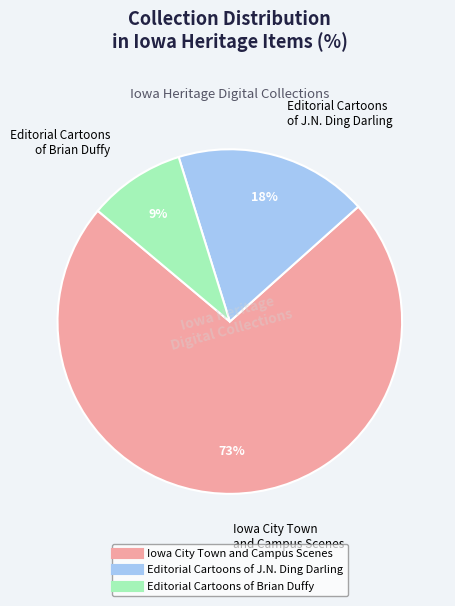

To the nearest percent, what is the difference between the largest and smallest slice percentages?

64%